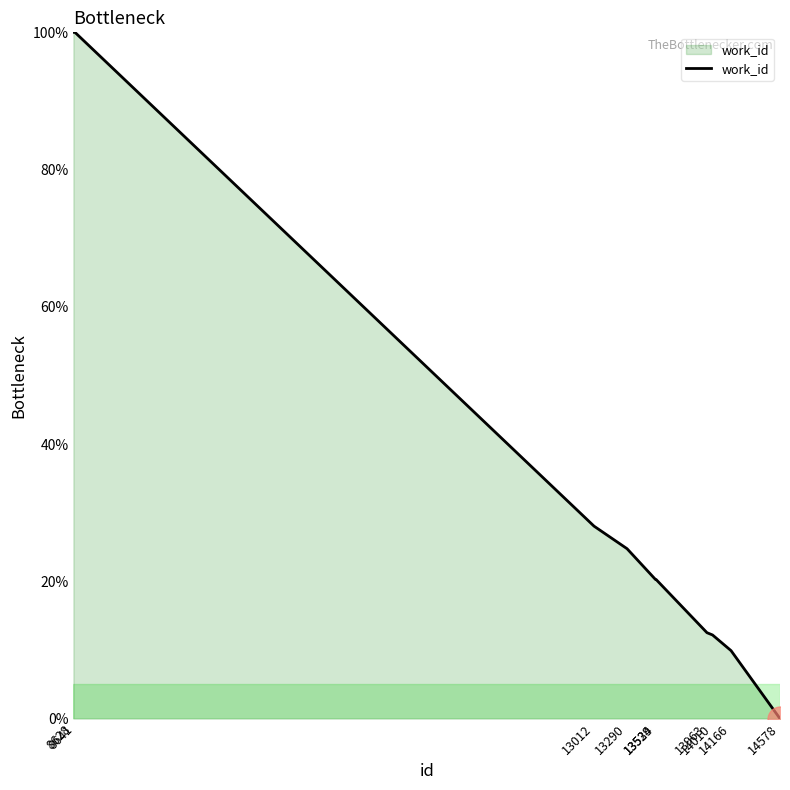

What is the difference between the maximum and minimum values?

100.0